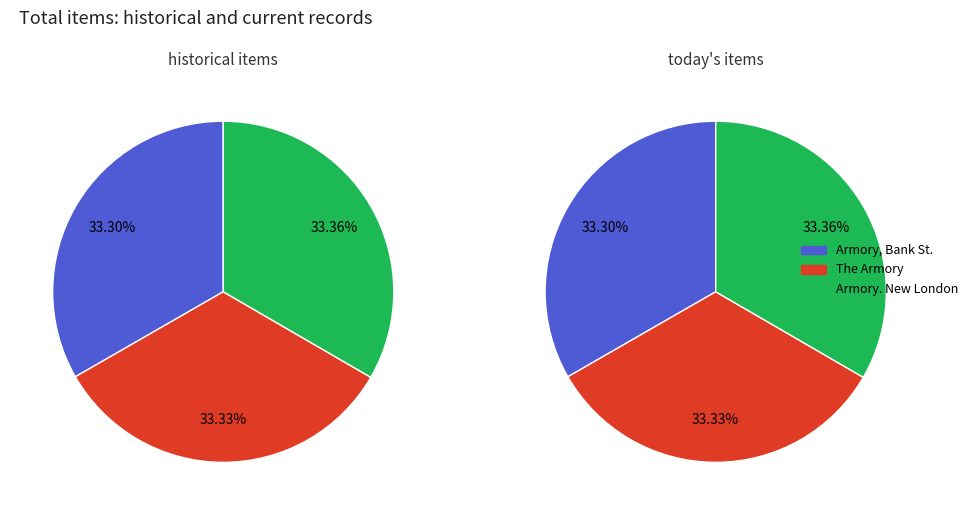

Is there any slice that represents more than half of the pie?

No